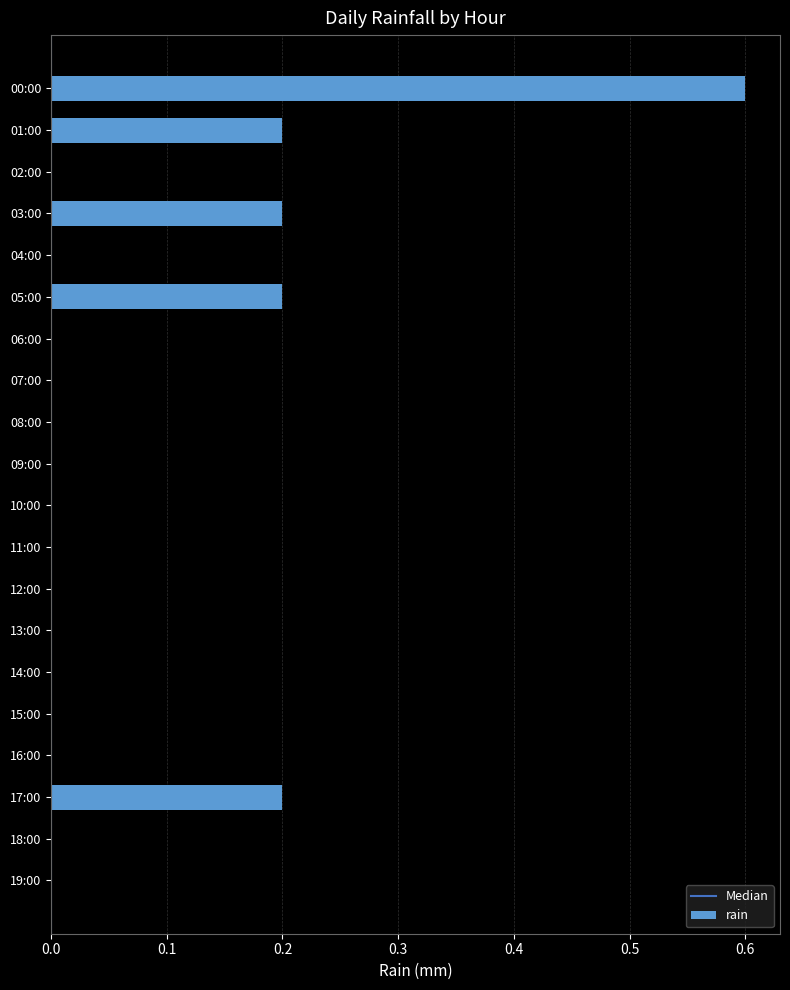

The chart shows a value of -0.2 at 14:00. True or false?

False